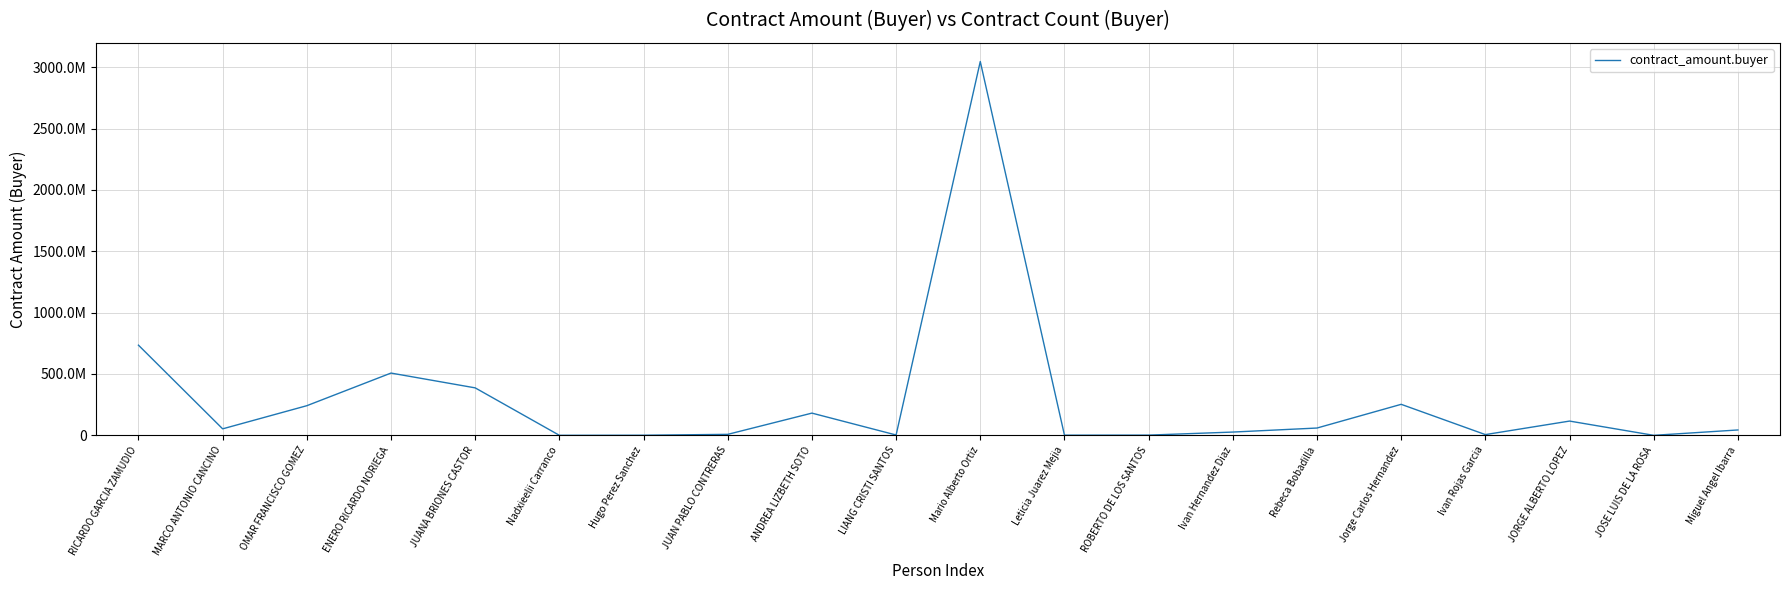

What is the minimum value shown in the chart?

41064.0